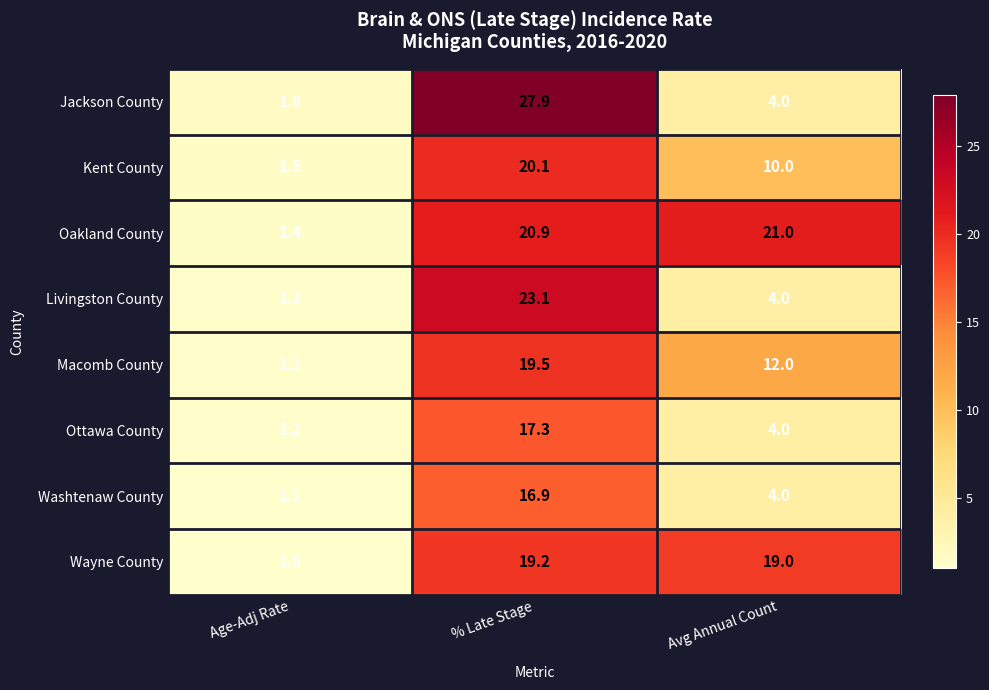

Reading left to right, what are all the values shown in this chart?

Jackson County: 1.8	27.9	4.0
Kent County: 1.5	20.1	10.0
Oakland County: 1.4	20.9	21.0
Livingston County: 1.3	23.1	4.0
Macomb County: 1.2	19.5	12.0
Ottawa County: 1.2	17.3	4.0
Washtenaw County: 1.1	16.9	4.0
Wayne County: 1.0	19.2	19.0